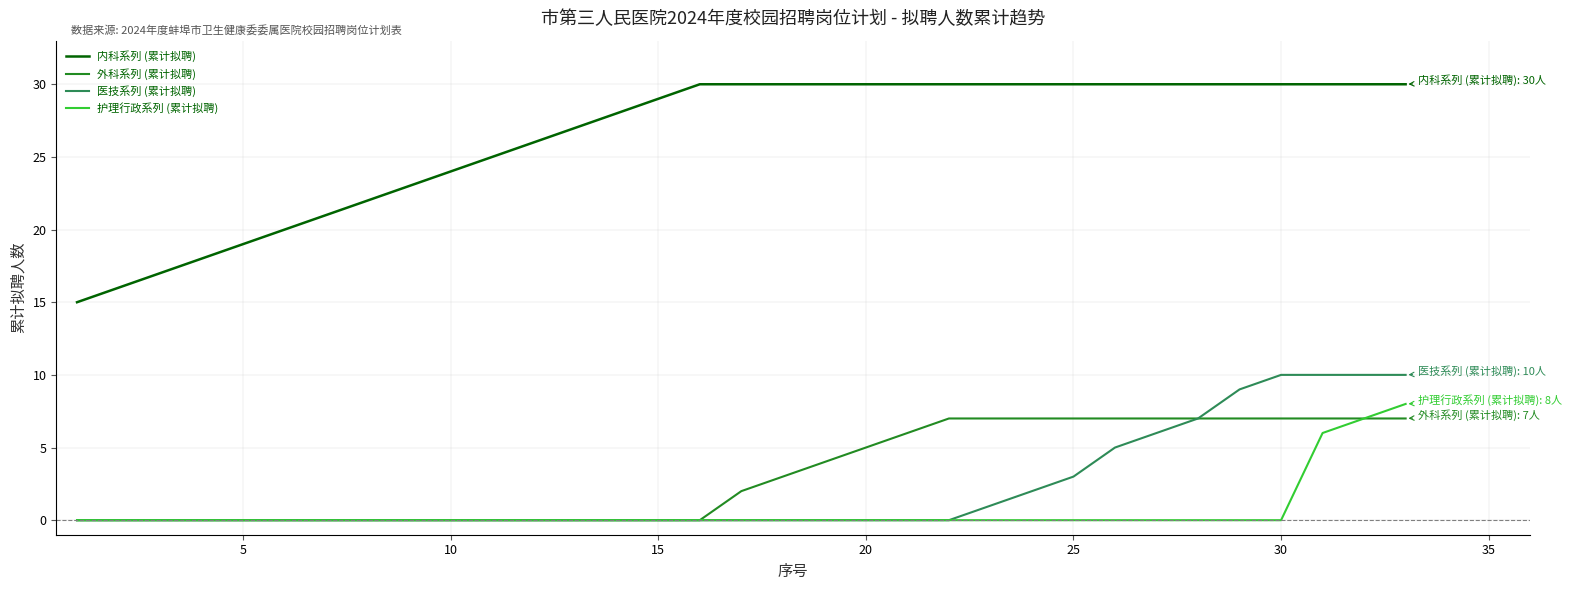

What is the difference between the maximum and second lowest values in the 内科系列 (累计拟聘) series?

14